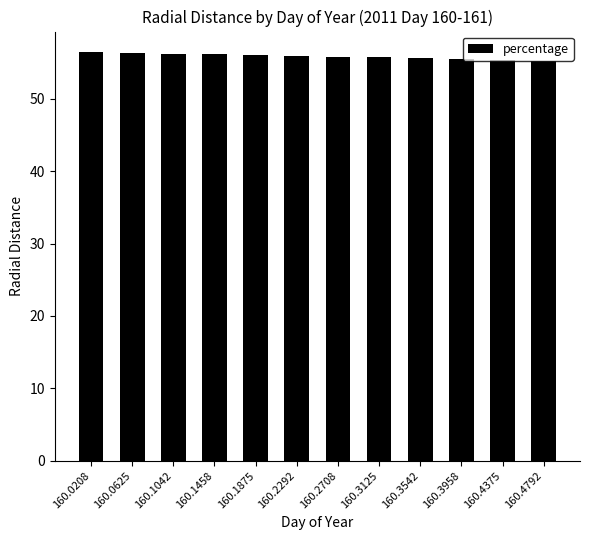

Count the number of categories in the chart.

12